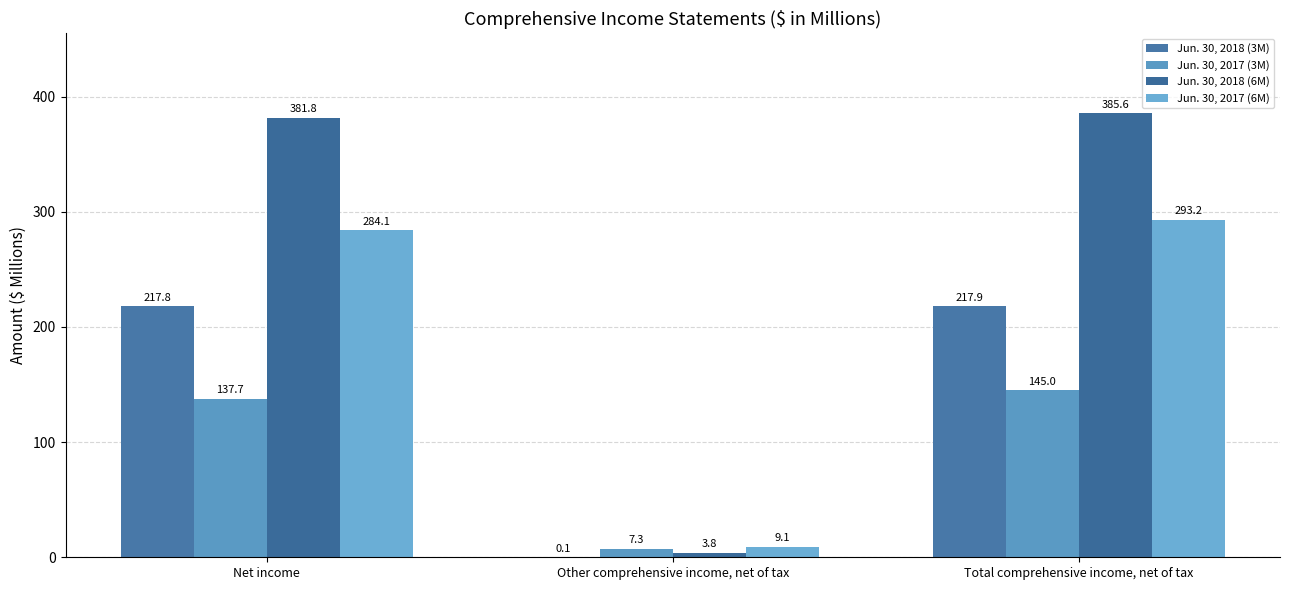

Reading left to right, list all the values displayed in this chart.

Jun. 30, 2018 (3M): 217.8	0.1	217.9
Jun. 30, 2017 (3M): 137.7	7.3	145.0
Jun. 30, 2018 (6M): 381.8	3.8	385.6
Jun. 30, 2017 (6M): 284.1	9.1	293.2